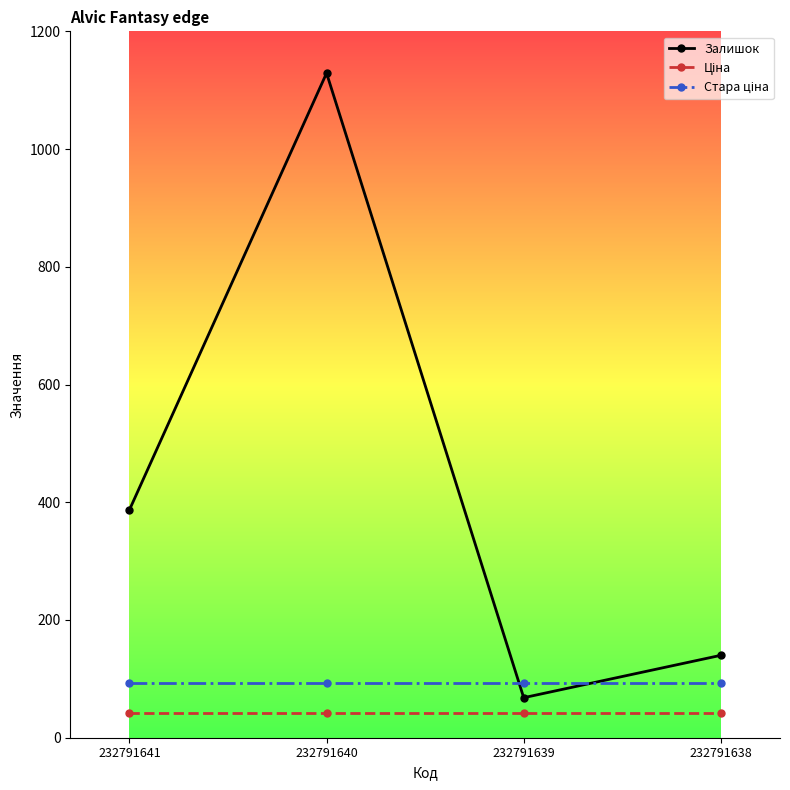

At which category does Залишок reach its first local peak?

232791640